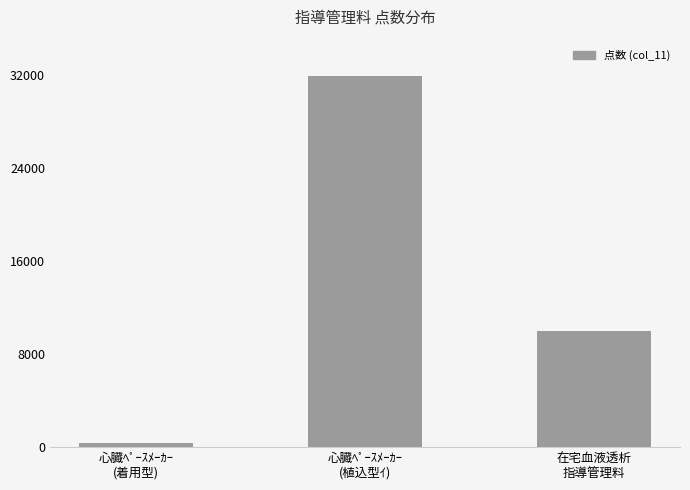

True or false: the data shows 16572 at 在宅血液透析
指導管理料.

False